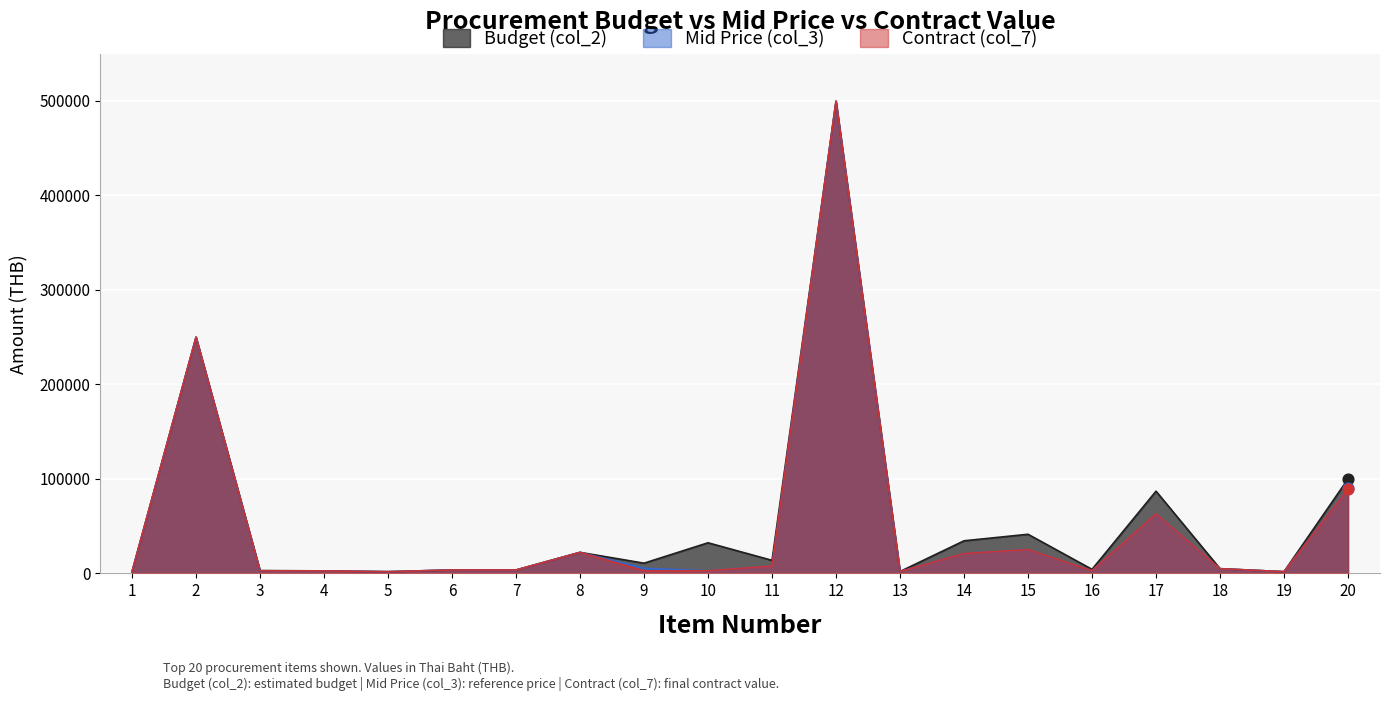

Which series reaches the maximum Y coordinate?

Budget (col_2)